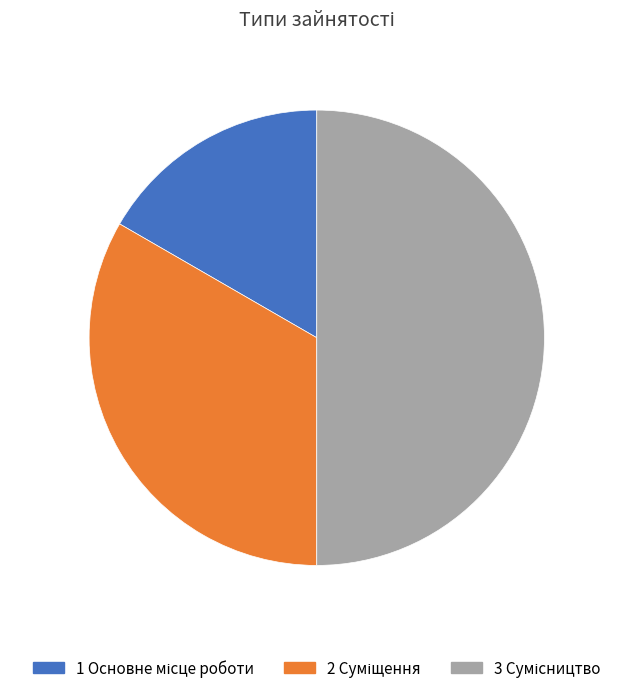

Count the number of slices in the pie.

3